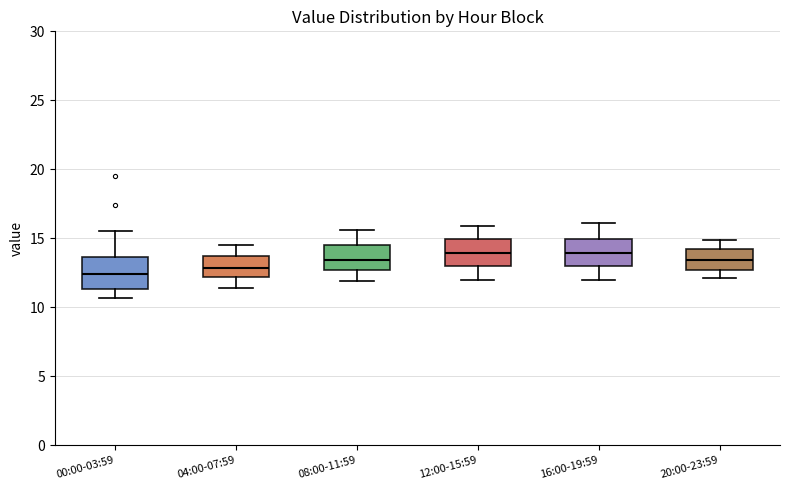

Reading left to right, read every box against the y-axis: the position of its median line, the range the box covers, and the ends of its whiskers. The values are not printed on the chart, so give them approximately, as read against the axis.

00:00-03:59: median 12.5, box 11.5 to 13.5, whiskers 10.5 to 15.5
04:00-07:59: median 13.0, box 12.0 to 13.5, whiskers 11.5 to 14.5
08:00-11:59: median 13.5, box 12.5 to 14.5, whiskers 12.0 to 15.5
12:00-15:59: median 14.0, box 13.0 to 15.0, whiskers 12.0 to 16.0
16:00-19:59: median 14.0, box 13.0 to 15.0, whiskers 12.0 to 16.0
20:00-23:59: median 13.5, box 12.5 to 14.0, whiskers 12.0 to 15.0